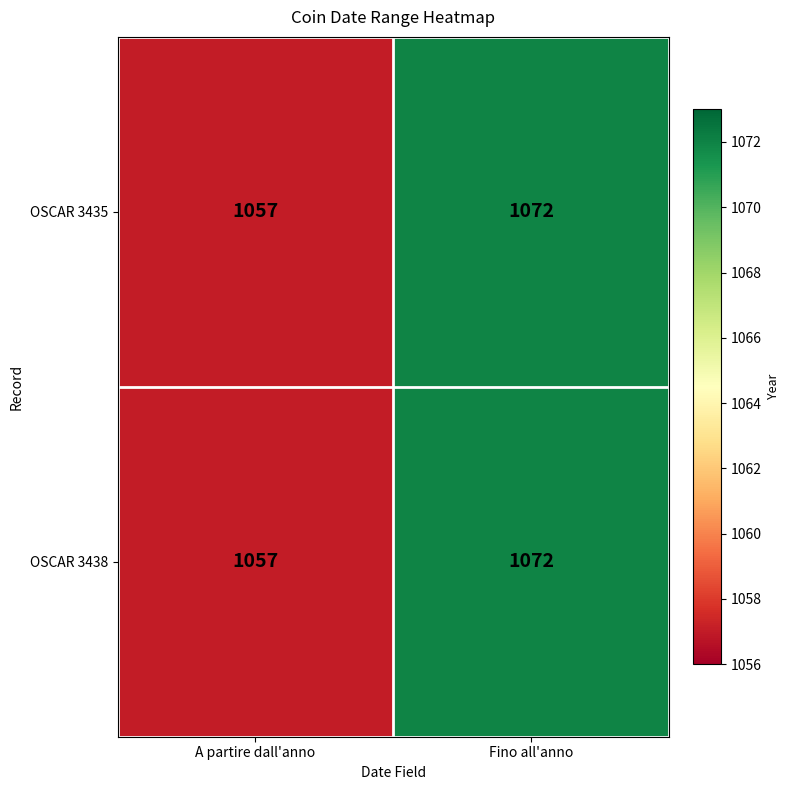

Reading left to right, transcribe all the data shown in this chart.

OSCAR 3435: A partire dall'anno=1057	Fino all'anno=1072
OSCAR 3438: A partire dall'anno=1057	Fino all'anno=1072